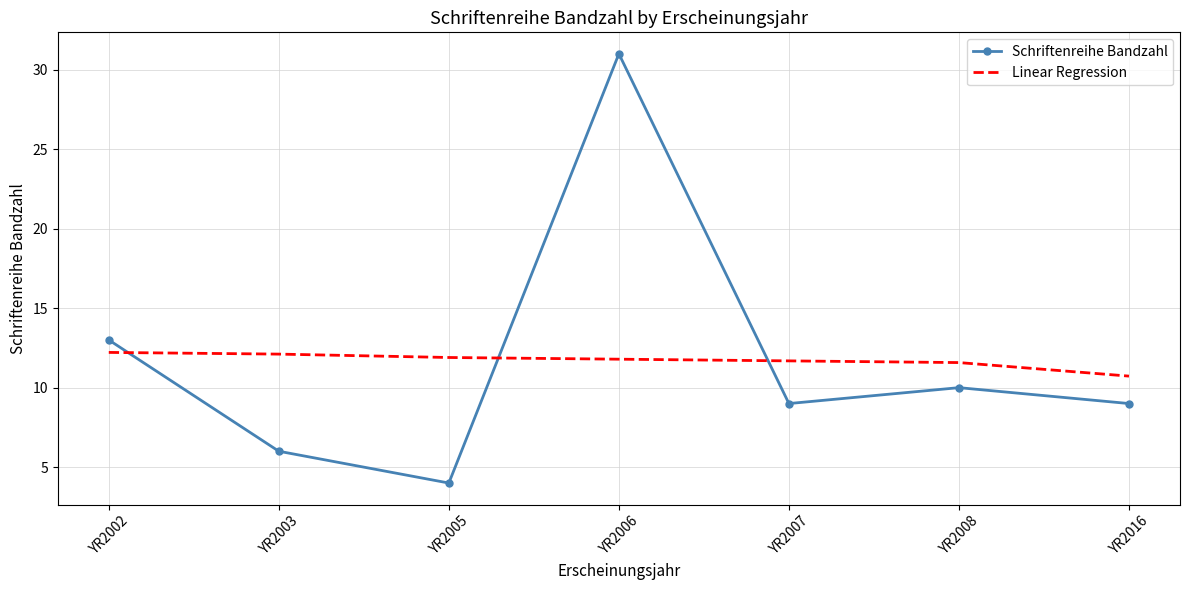

Rank the series at YR2007 from highest to lowest value.

Linear Regression, Schriftenreihe Bandzahl